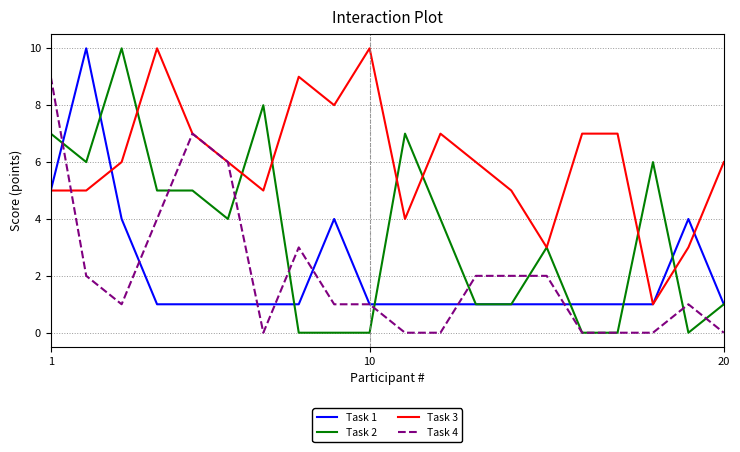

Which series has the largest total across all categories?

Task 3